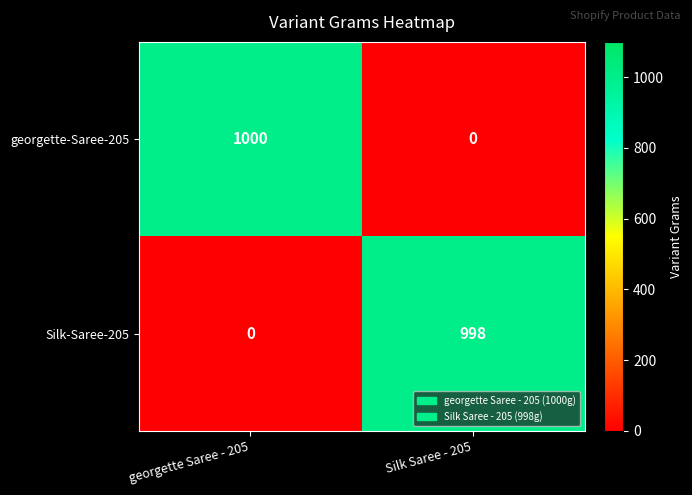

What is the total value across all series at georgette Saree - 205?

1000